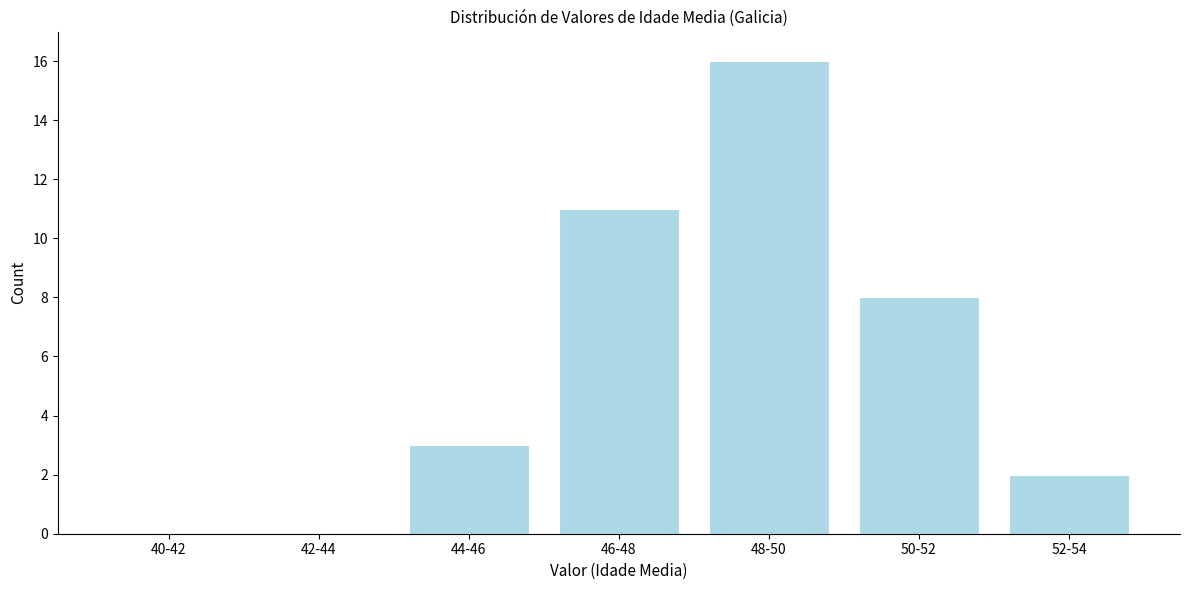

Reading left to right, transcribe all the data shown in this chart.

40-42=0	42-44=0	44-46=3	46-48=11	48-50=16	50-52=8	52-54=2